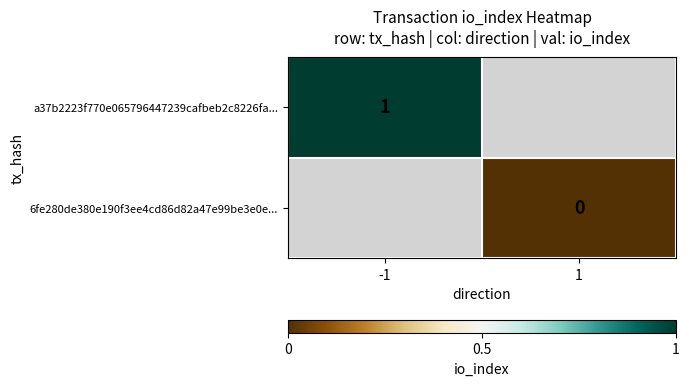

The a37b2223f770e065796447239cafbeb2c8226fa... series shows 1 at -1. True or false?

True